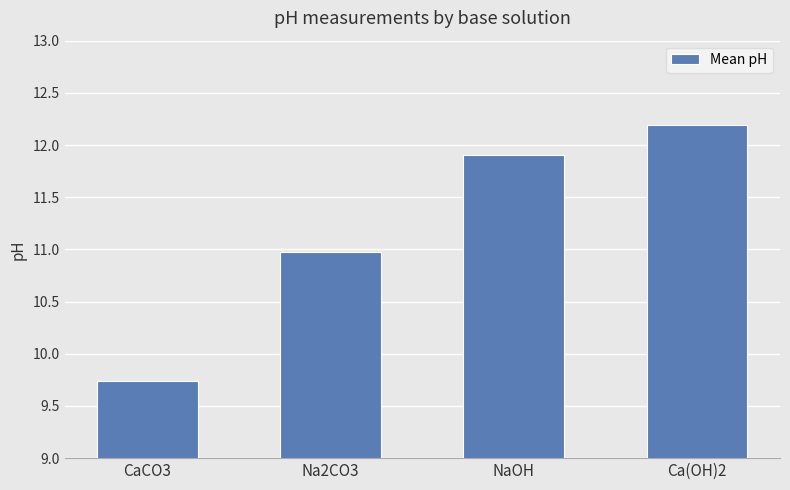

How many bars are there in total?

4